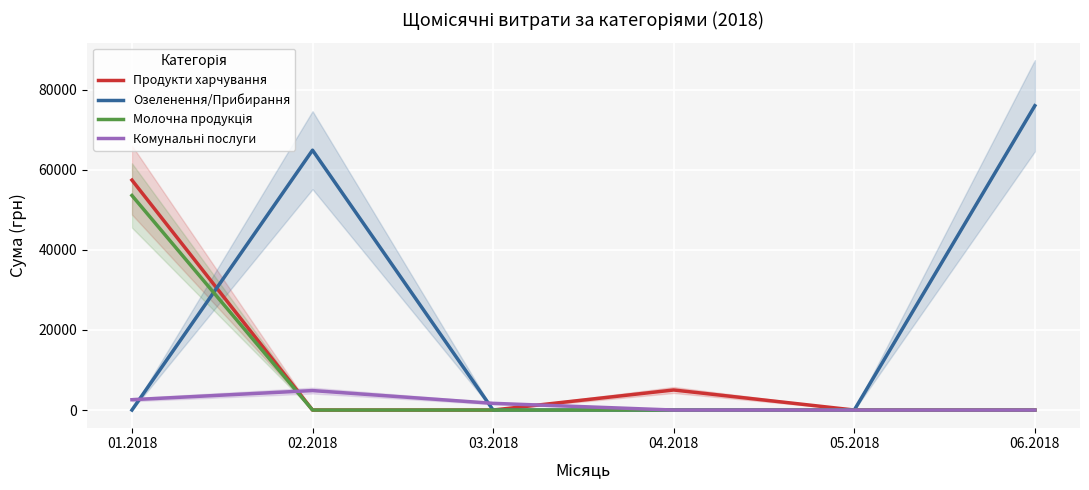

Reading left to right, transcribe all the data shown in this chart.

Продукти харчування: 01.2018=57412.0	02.2018=0.0	03.2018=0.0	04.2018=5008.6	05.2018=0.0	06.2018=0.0
Озеленення/Прибирання: 01.2018=0.0	02.2018=64883.9	03.2018=0.0	04.2018=0.0	05.2018=0.0	06.2018=75982.4
Молочна продукція: 01.2018=53570.0	02.2018=0.0	03.2018=0.0	04.2018=0.0	05.2018=0.0	06.2018=0.0
Комунальні послуги: 01.2018=2584.0	02.2018=4862.0	03.2018=1673.9	04.2018=0.0	05.2018=0.0	06.2018=0.0